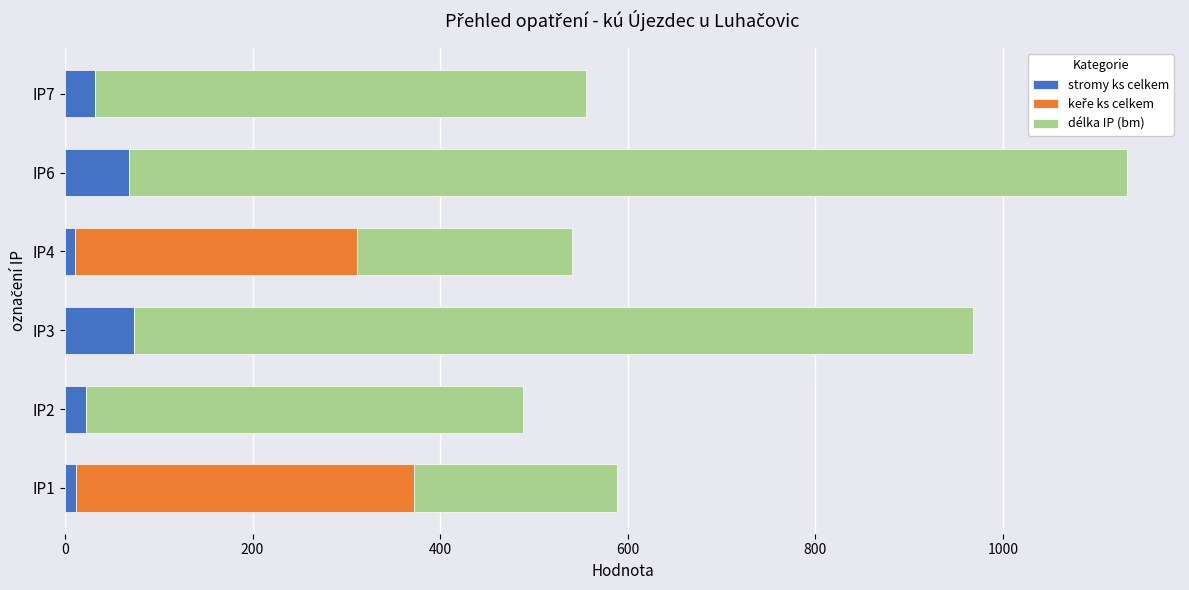

At which category is the sum across all series the highest?

IP6